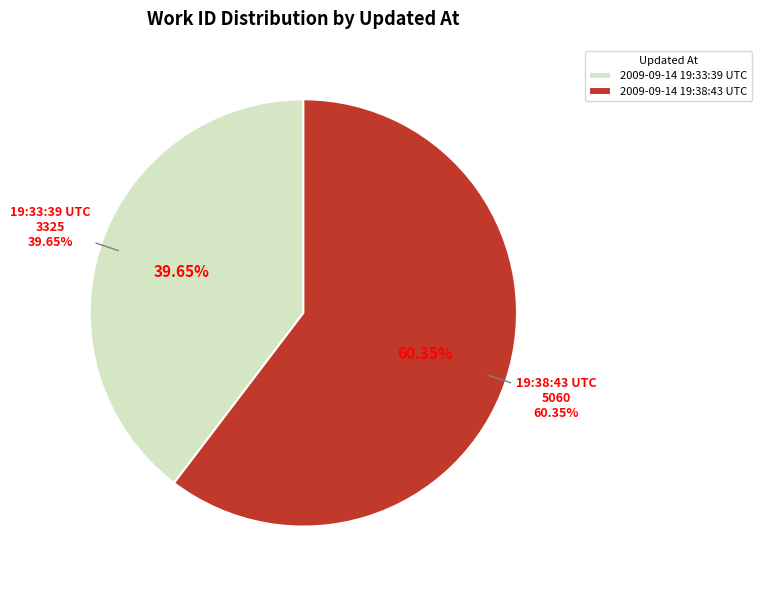

Is it true that 2009-09-14 19:38:43 UTC is 70% of the pie?

False